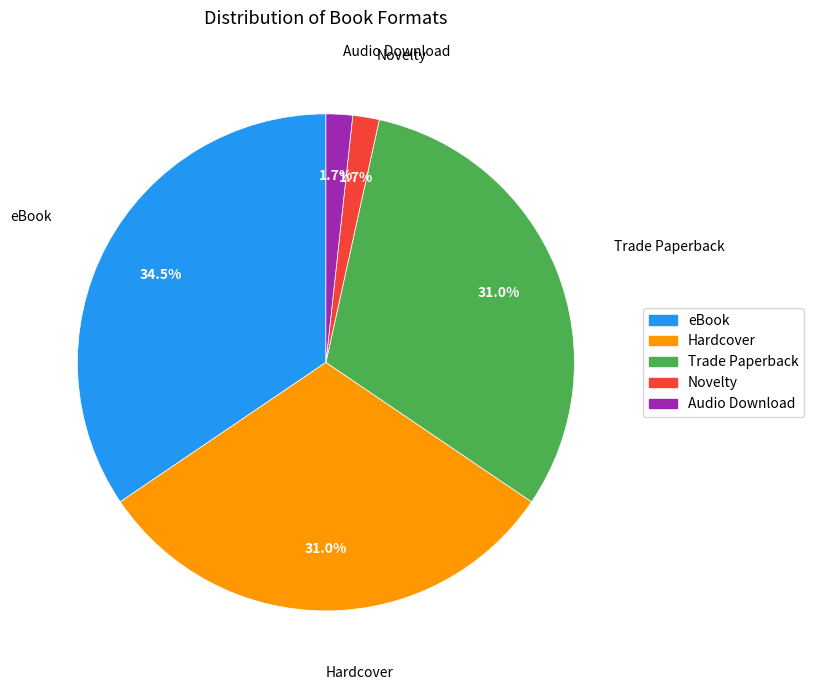

What is the largest slice in the pie chart?

eBook